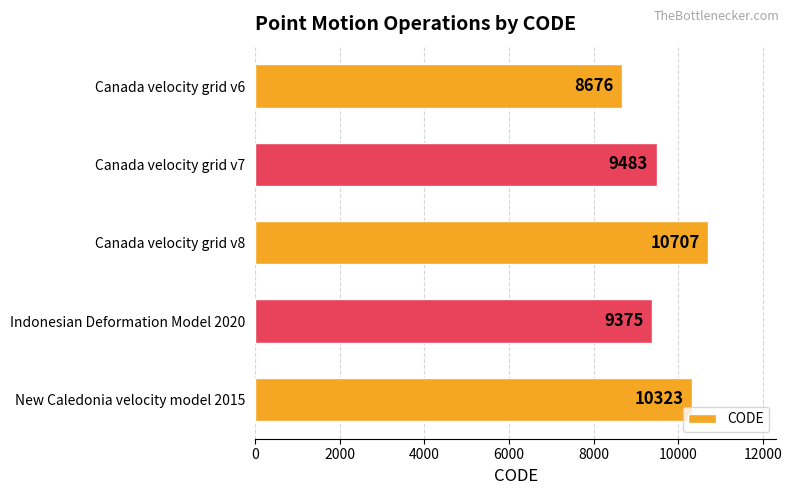

What is the change in value from Indonesian Deformation Model 2020 to New Caledonia velocity model 2015?

+948